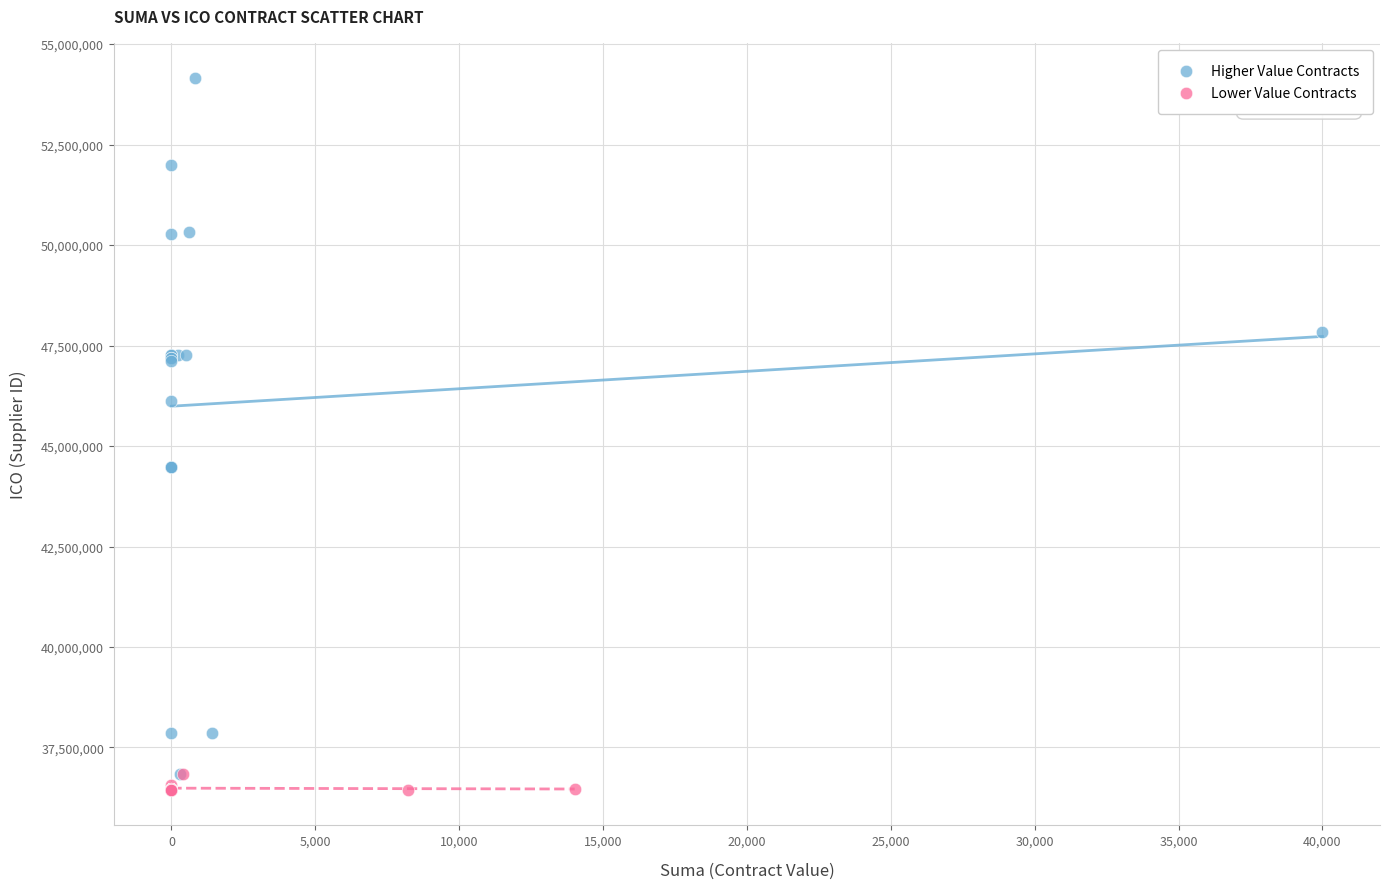

What are all the series names shown in the legend?

Higher Value Contracts, Lower Value Contracts